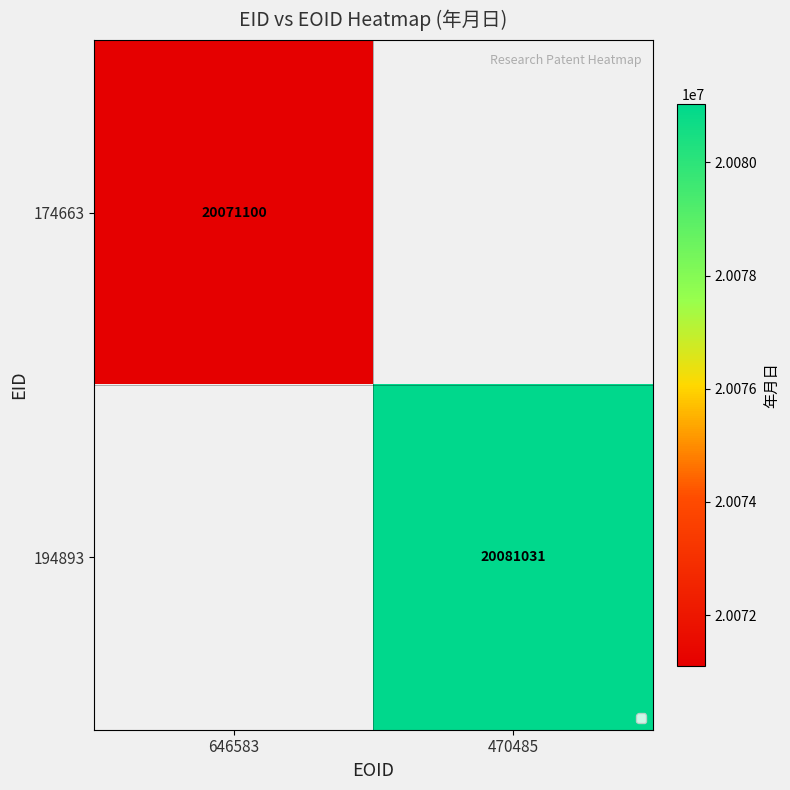

What is the greatest value displayed?

20081031.0